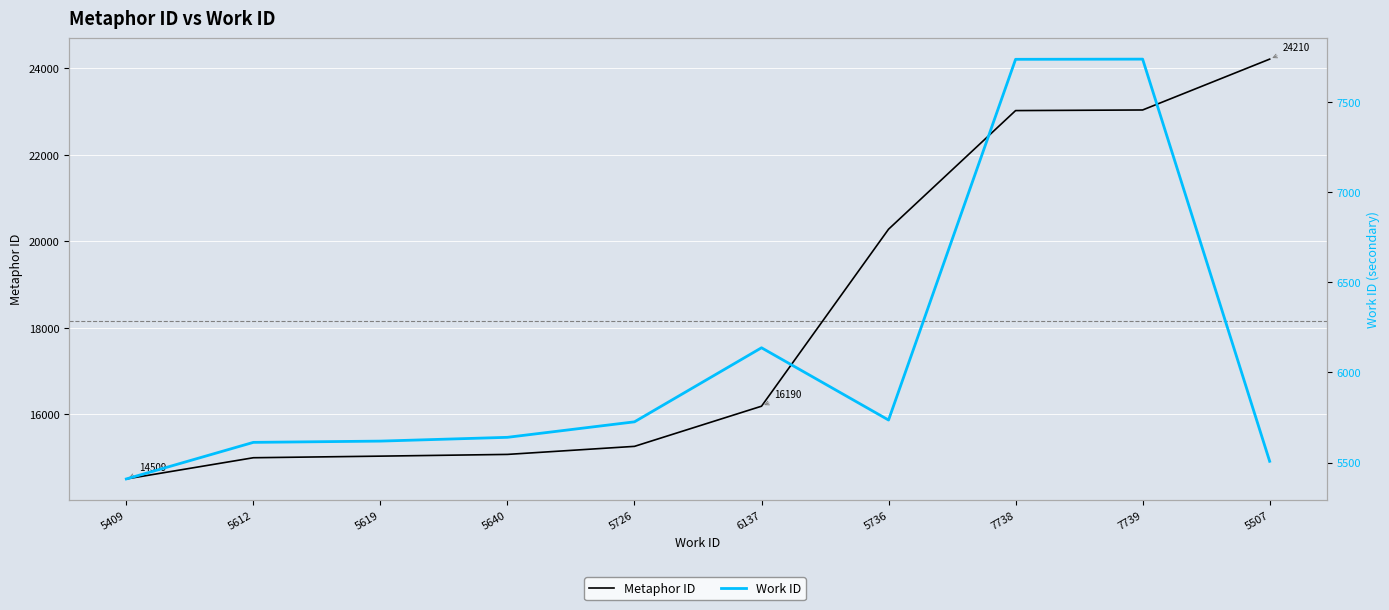

List the labels in order of Work ID value, smallest first.

5409, 5507, 5612, 5619, 5640, 5726, 5736, 6137, 7738, 7739